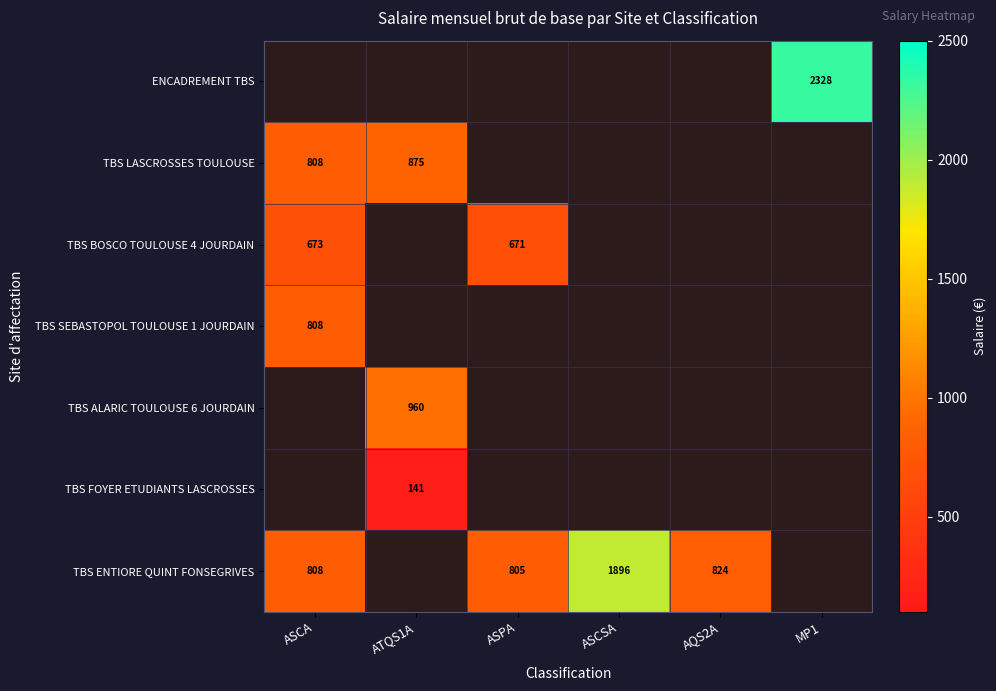

Is it true that TBS ENTIORE QUINT FONSEGRIVES equals 808.0 at ASCA?

True